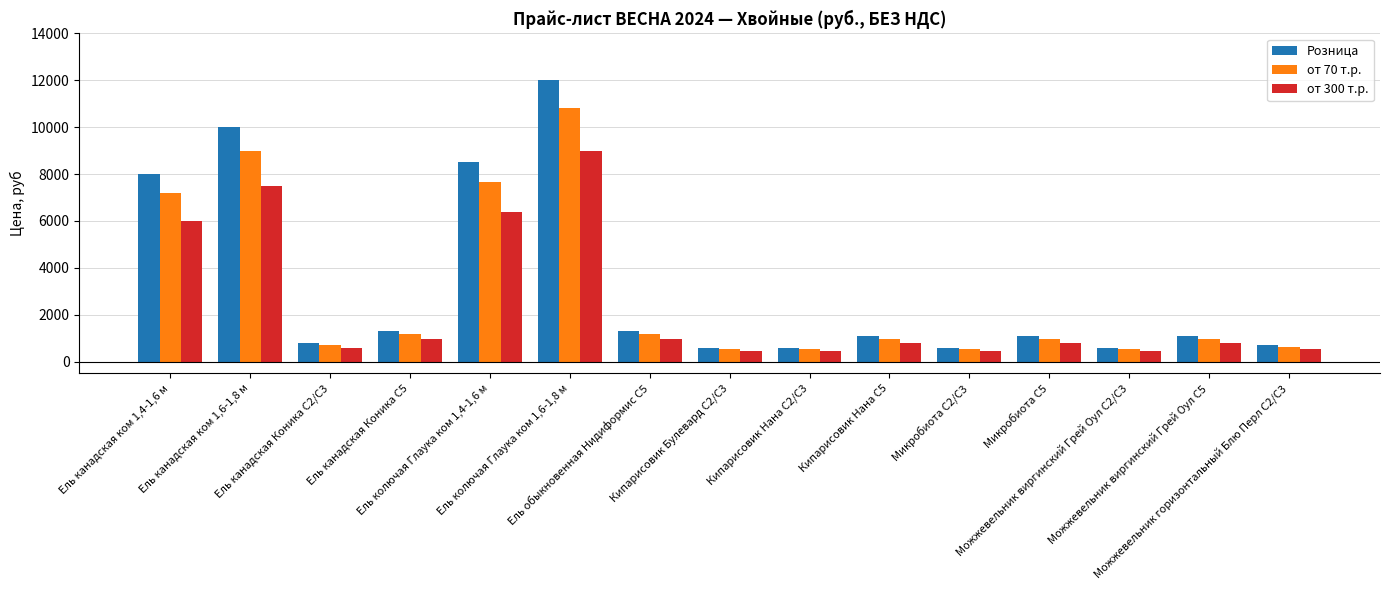

What is the value of the от 70 т.р. bar at the 12th from the left?

972